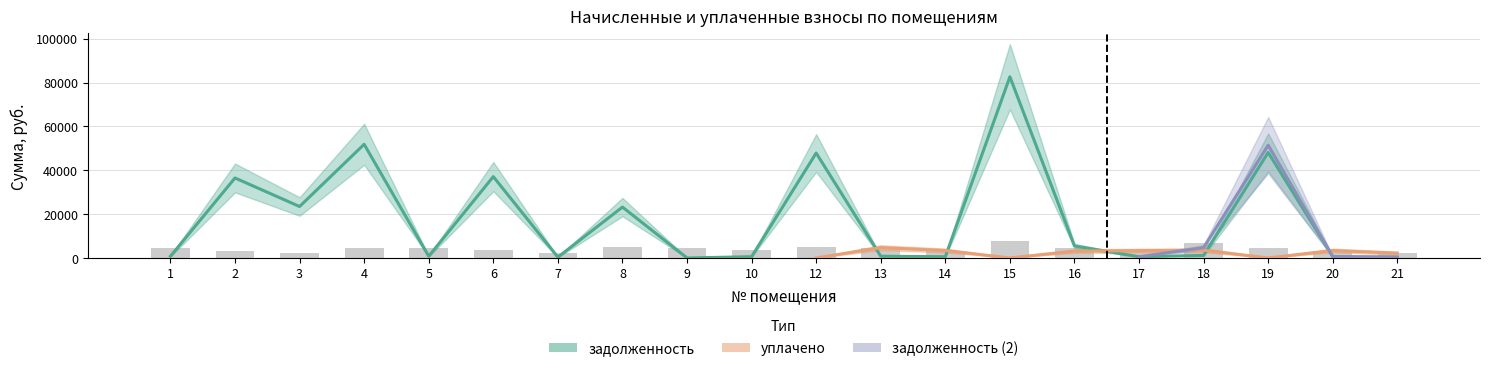

Which series has the widest spread of values?

задолженность